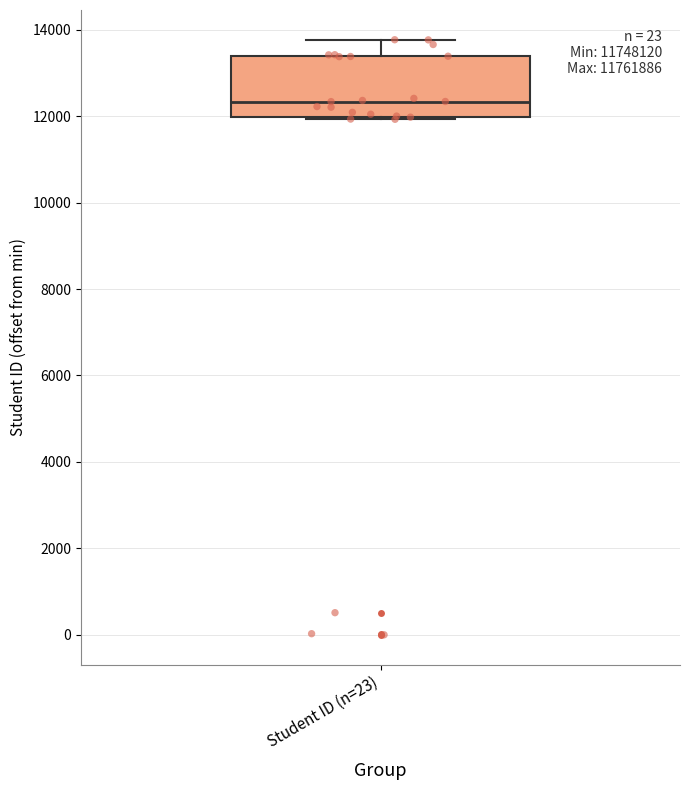

Read this box plot against the y-axis: the position of the median line, the range covered by the box, and the ends of both whiskers. The values are not printed on the chart, so give them approximately, as read against the axis.

median 12400, box 12000 to 13400, whiskers 12000 (just below the box's lower edge) to 13800